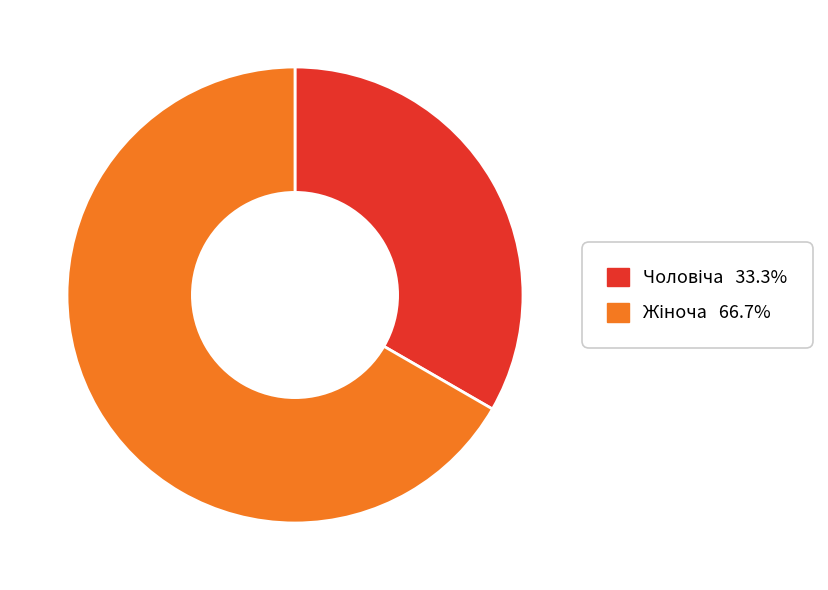

Is there any slice that represents more than half of the pie?

Yes